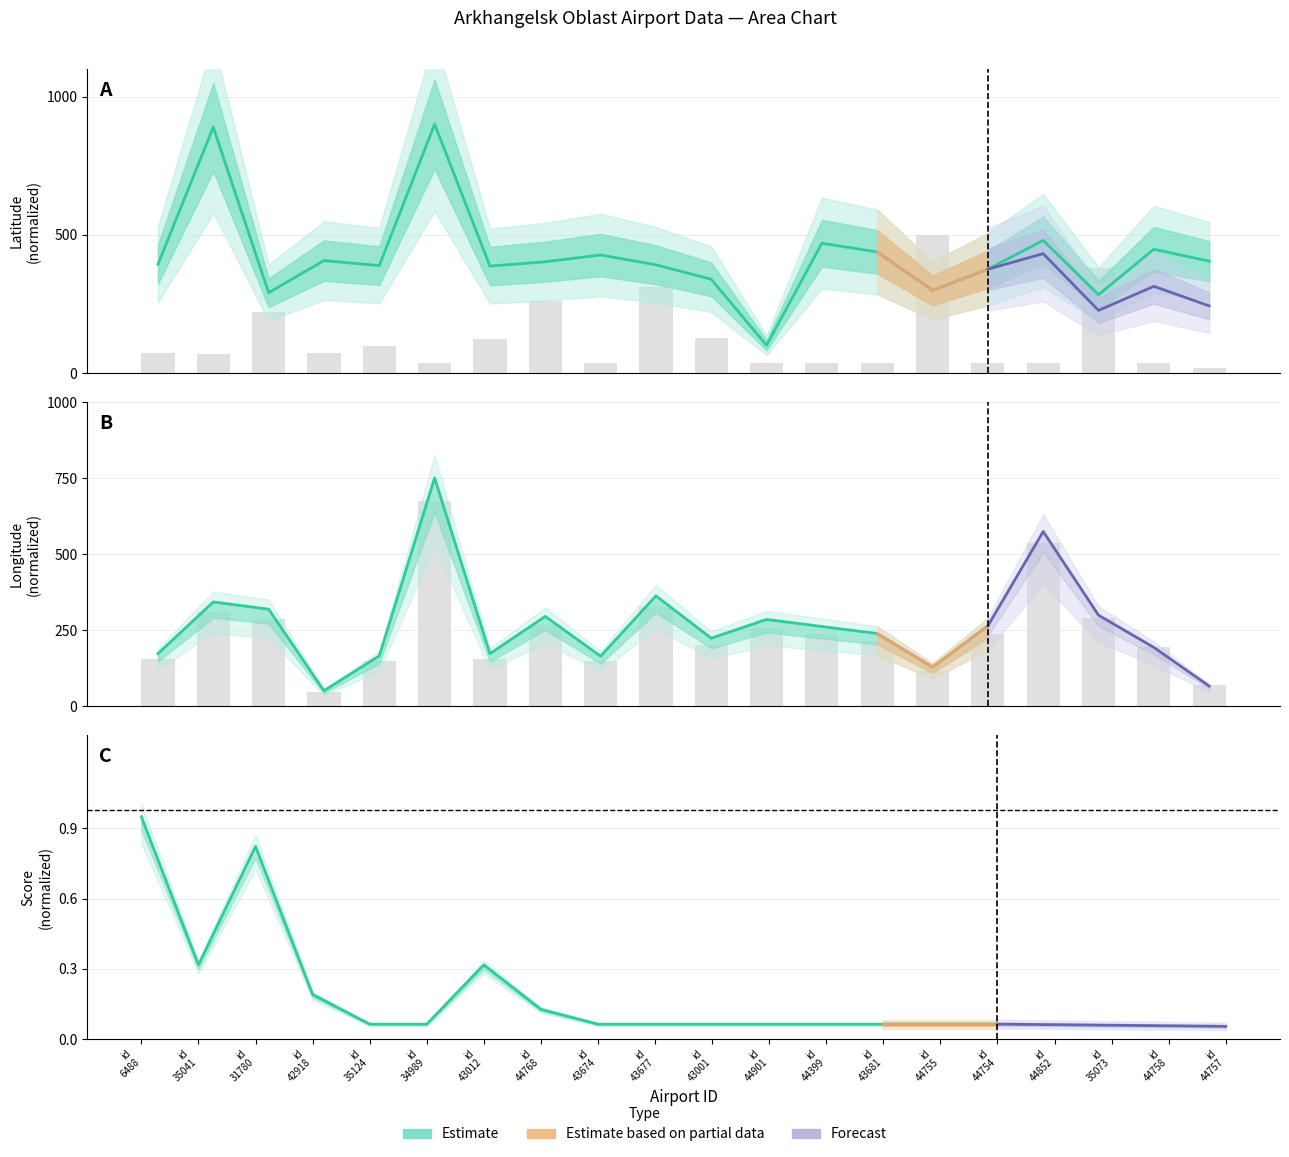

List the labels in order of elevation_ft value, largest first.

44755, 35073, 43677, 44768, 31780, 43001, 43012, 35124, 6488, 42918, 35041, 34989, 43674, 44901, 44399, 43681, 44754, 44852, 44758, 44757